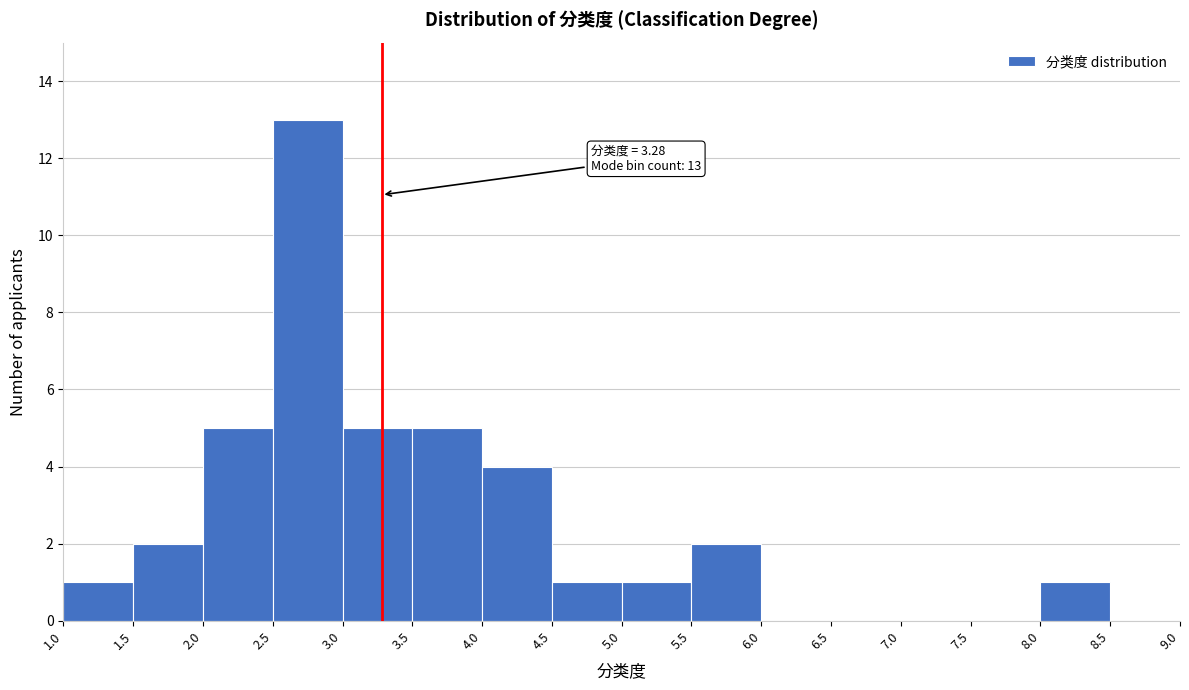

Which range on the x-axis has the tallest bar?

2.5 to 3.0